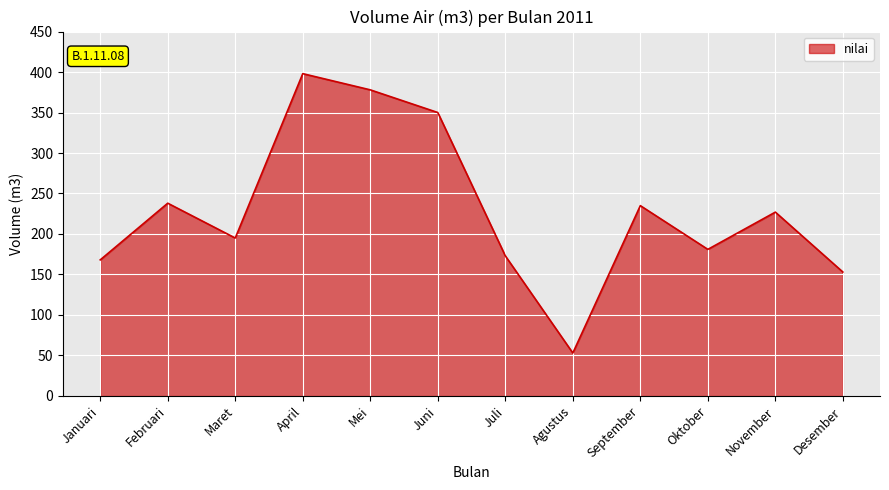

Reading left to right, extract all data points from this chart.

168	238	195	398	378	350	173	53	235	181	227	153